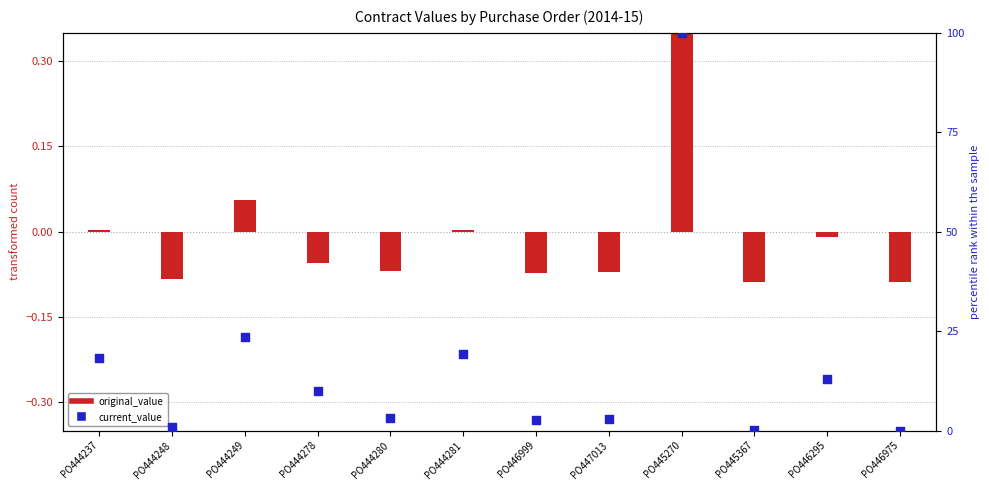

Between PO446999 and PO445367, which is larger?

PO446999